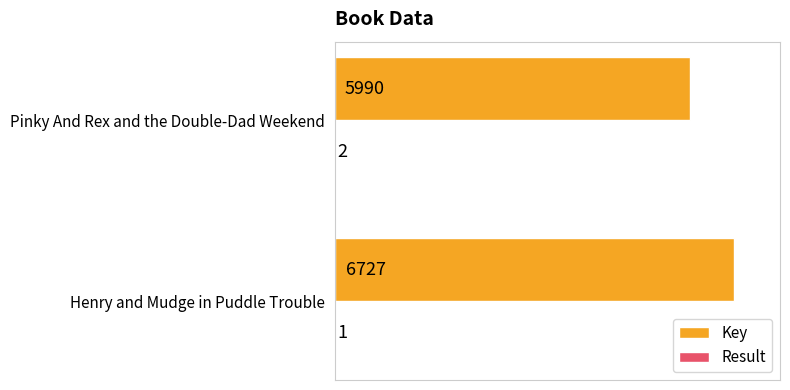

Where is Key nearest to the value 6358?

Pinky And Rex and the Double-Dad Weekend